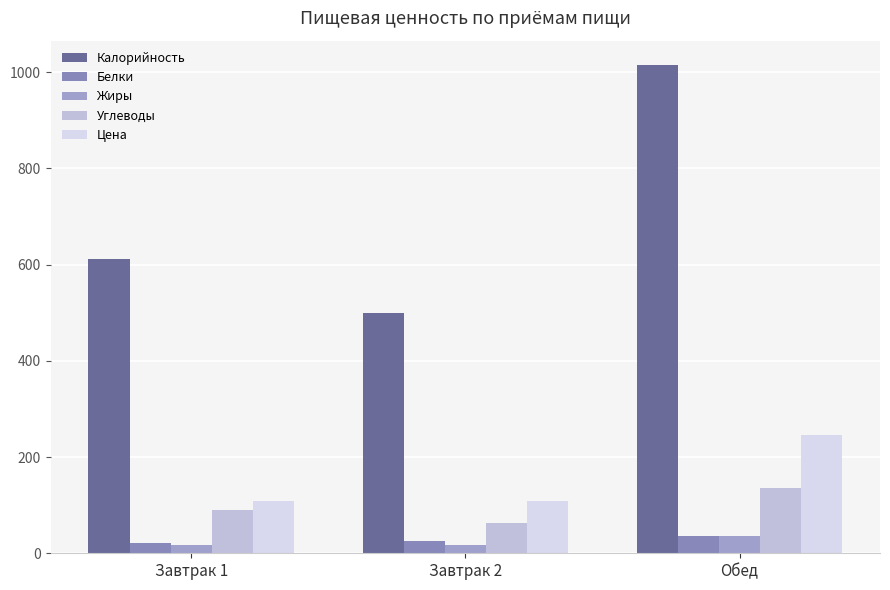

At which category is the sum across all series the highest?

Обед